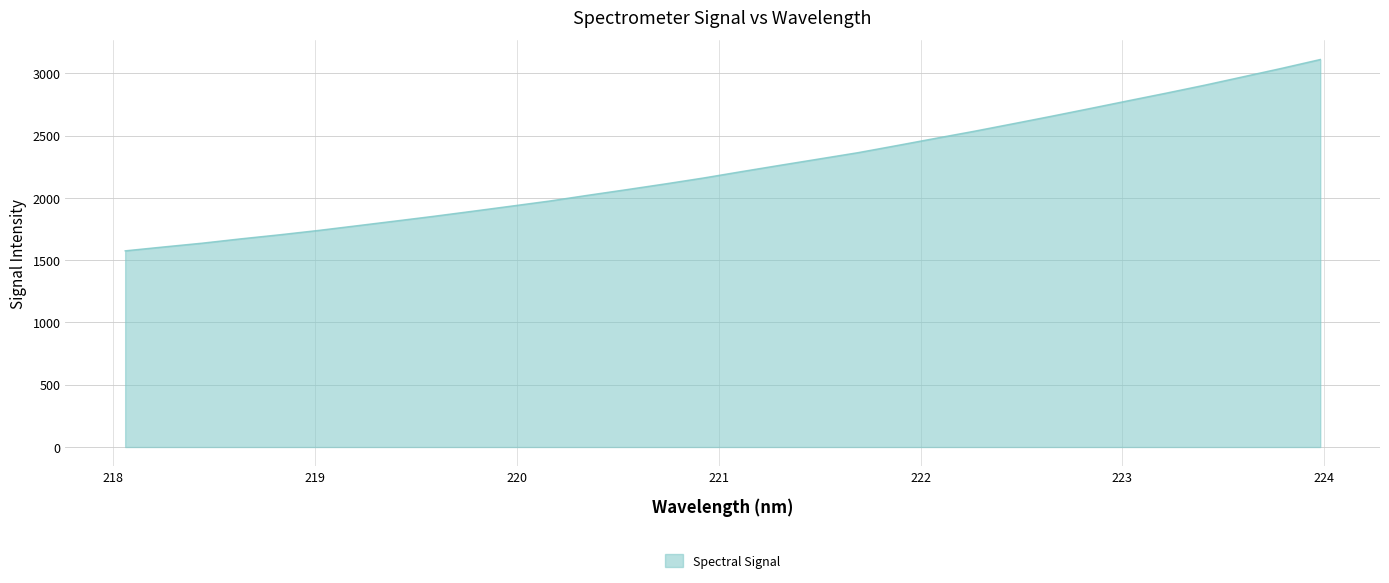

How many values are below 2213?

16